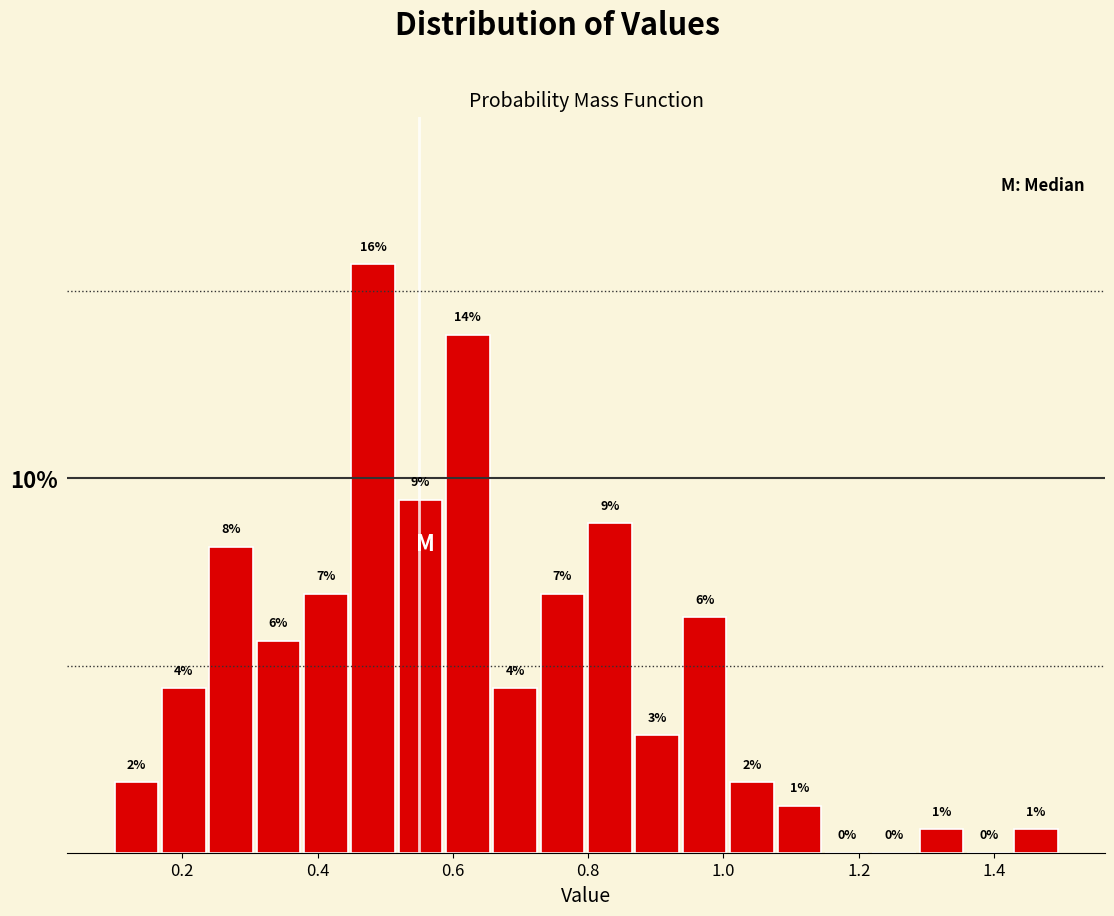

Read against the x-axis, roughly where is the centre of the tallest bar?

0.48